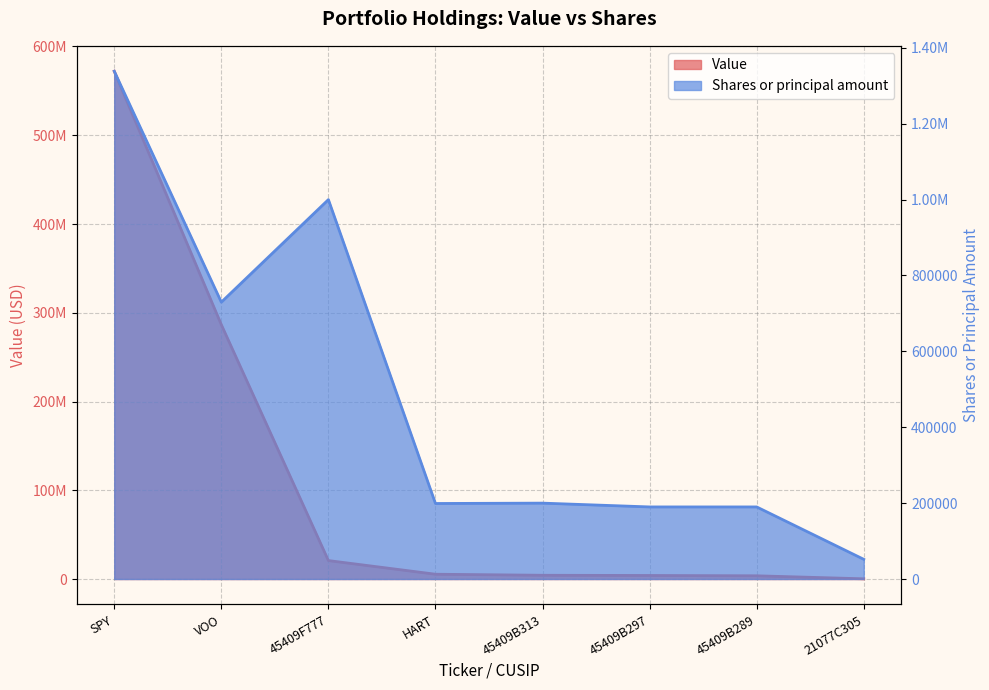

True or false: Value has a value of 4228400 at 45409B313.

True